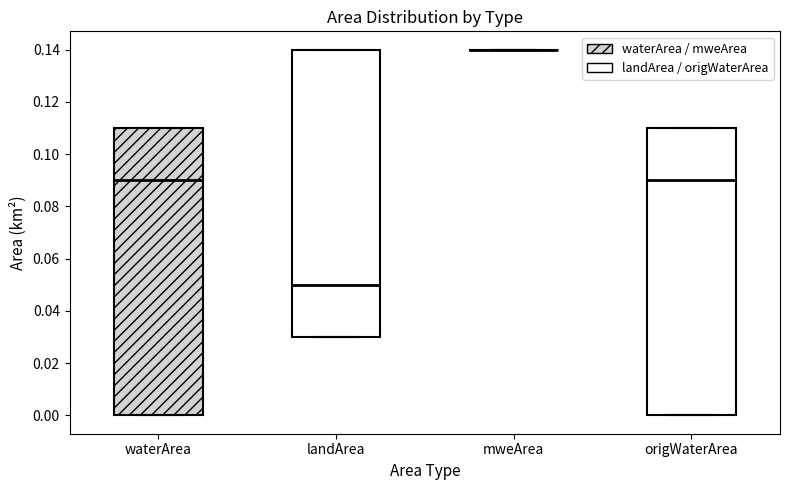

Reading left to right, read every box against the y-axis: the position of its median line, the range the box covers, and the ends of its whiskers. The values are not printed on the chart, so give them approximately, as read against the axis.

waterArea: median 0.09, box 0.00 to 0.11, whiskers 0.00 to 0.11
landArea: median 0.05, box 0.03 to 0.14, whiskers 0.03 to 0.14
mweArea: box collapsed to a line at 0.14, whiskers 0.14 to 0.14
origWaterArea: median 0.09, box 0.00 to 0.11, whiskers 0.00 to 0.11